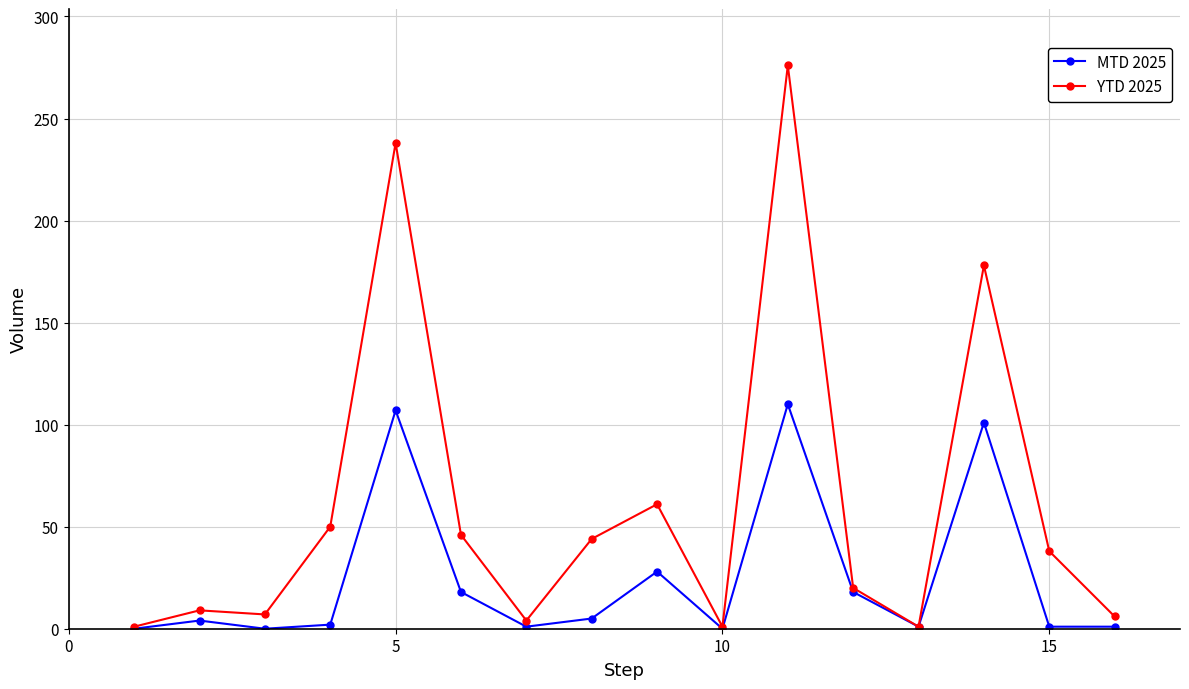

In YTD 2025, how many points are higher than both neighbors (excluding endpoints)?

5